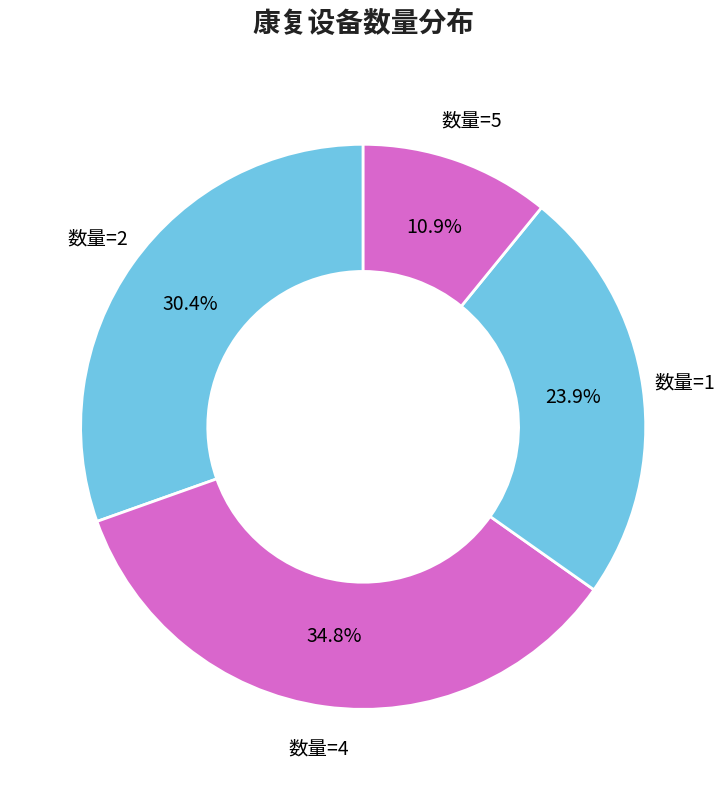

How many segments does this pie chart have?

4